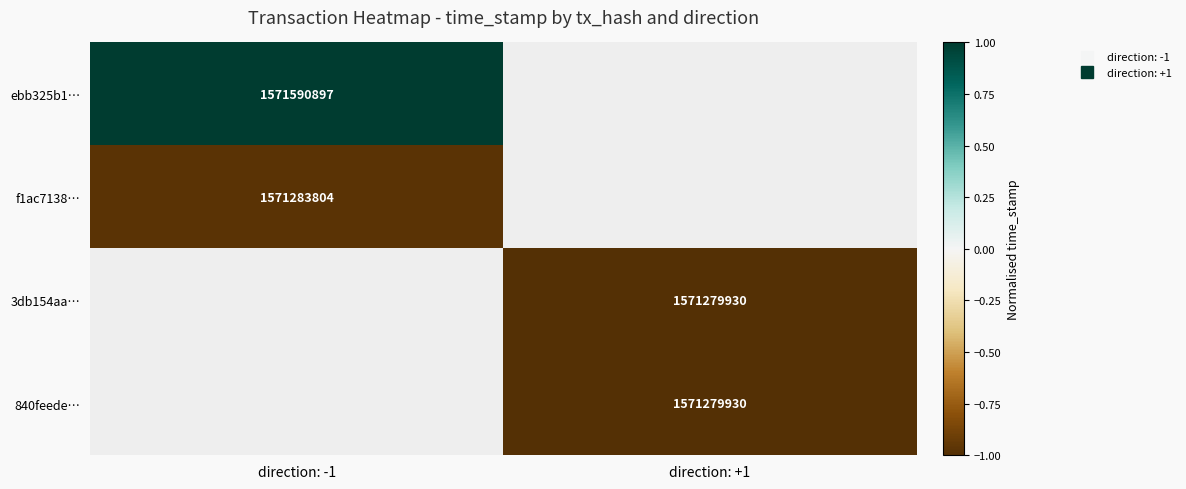

At how many categories does at least one series exceed 0?

1